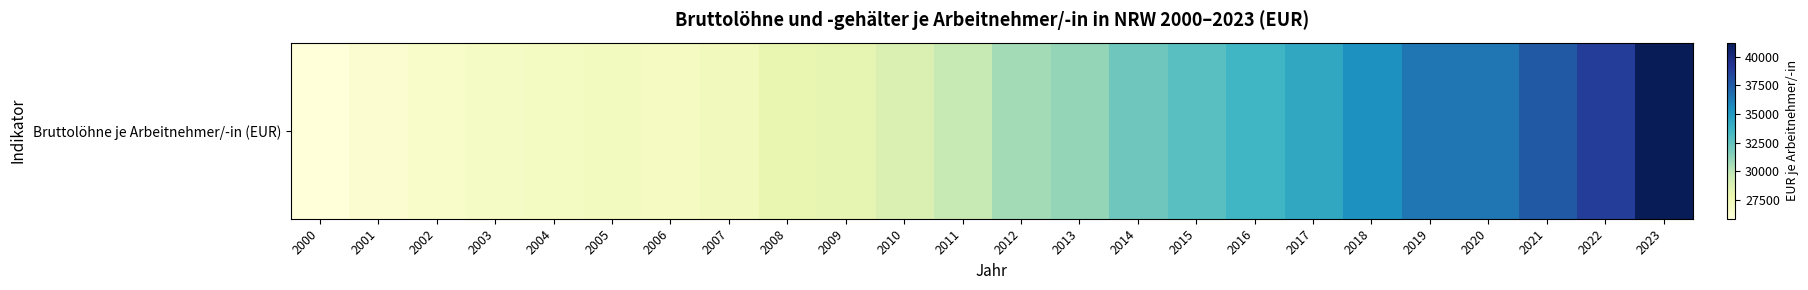

What is the maximum value shown in the chart?

41220